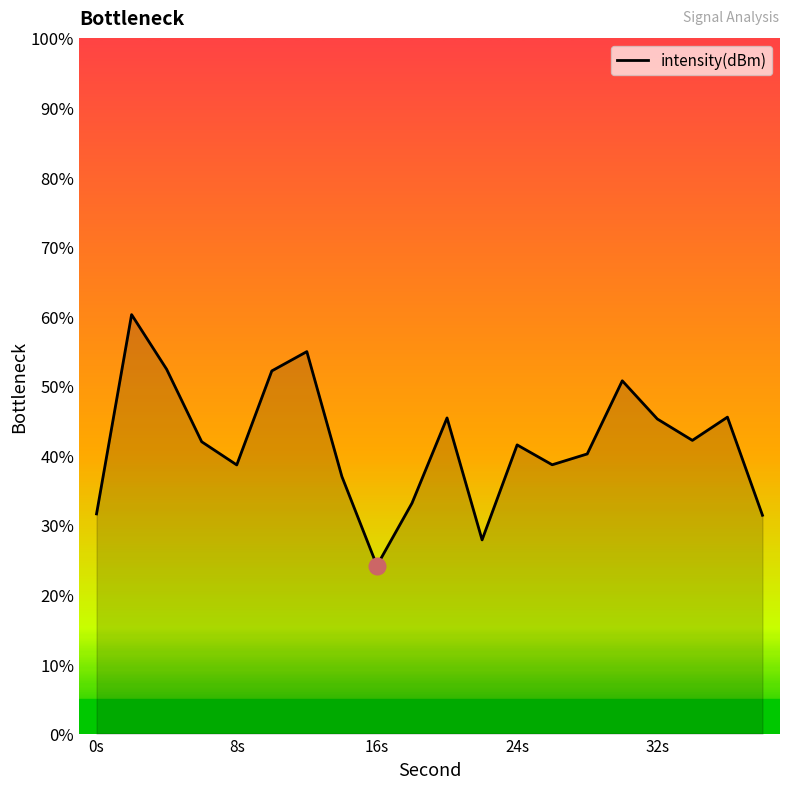

How many values are below 41?

9